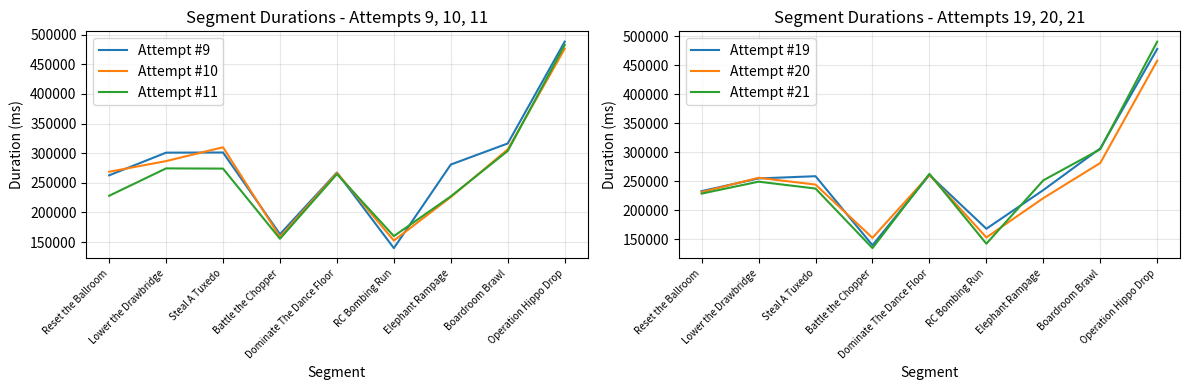

Is it true that Attempt #21 equals 141866 at RC Bombing Run?

True